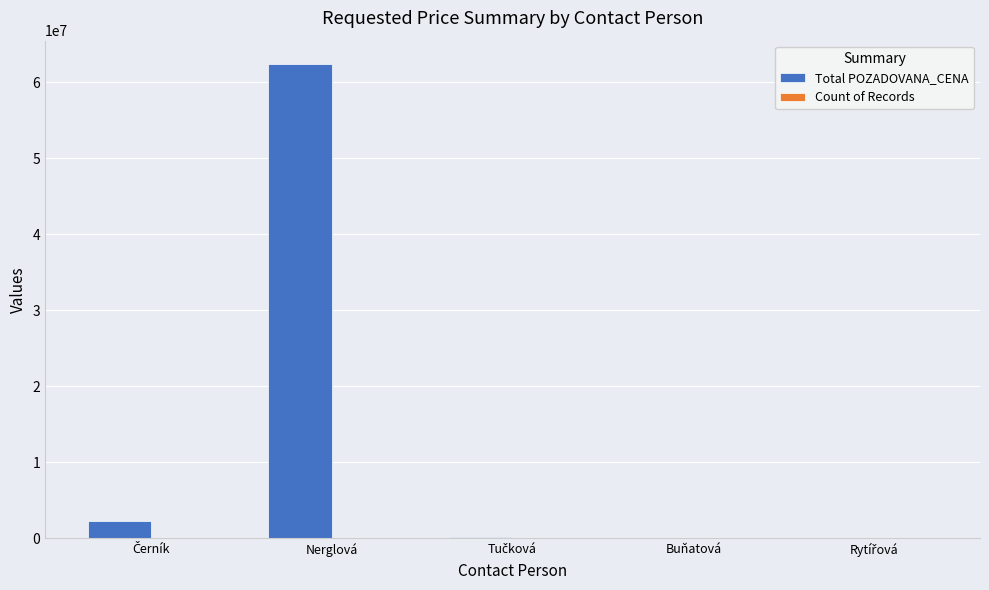

Which series has the largest total across all categories?

Total POZADOVANA_CENA